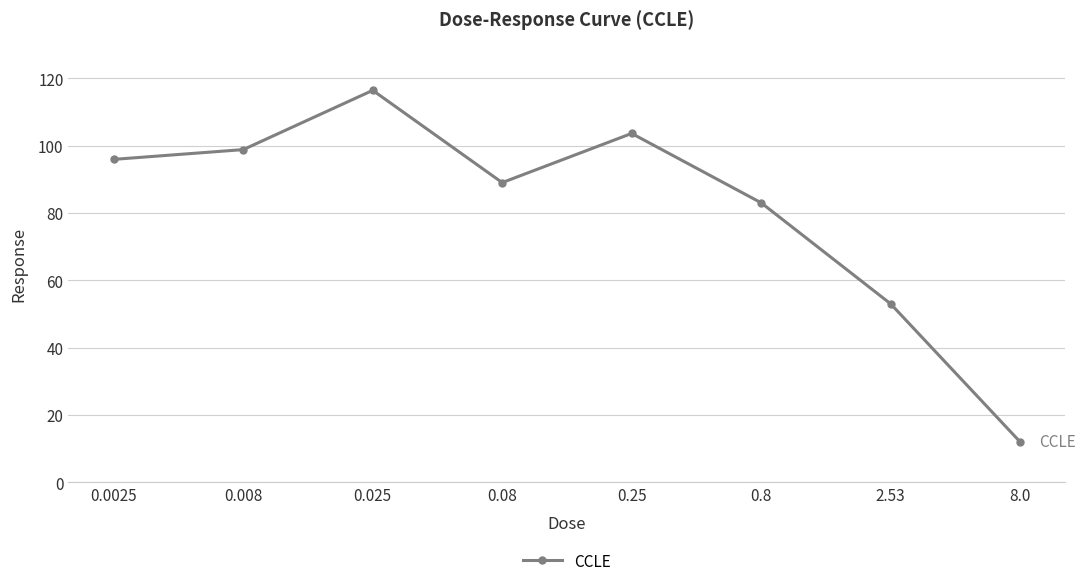

What is the value of the 1st point from the left?

95.9